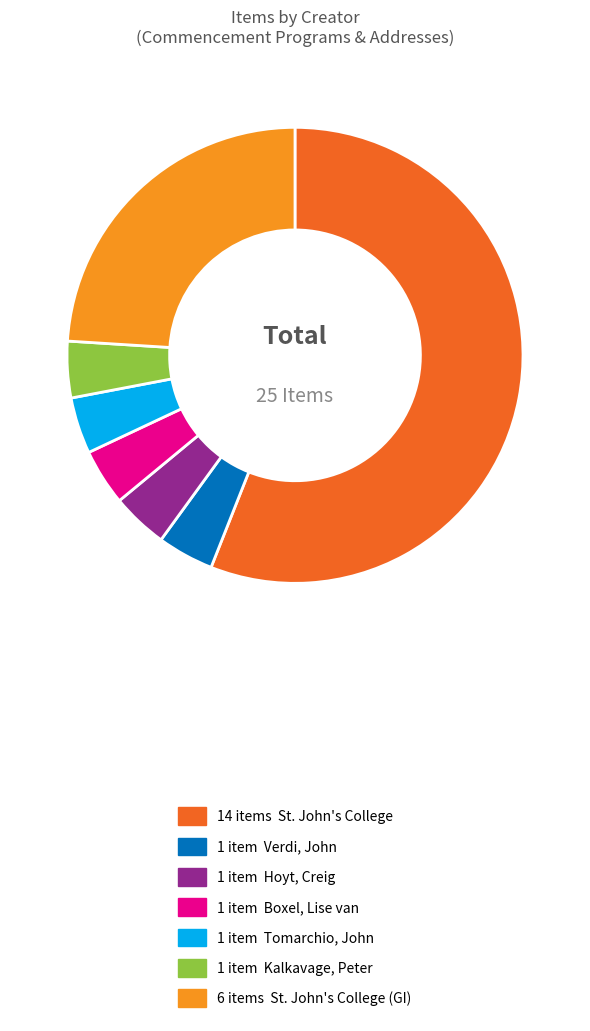

Is there a majority slice in this chart?

Yes